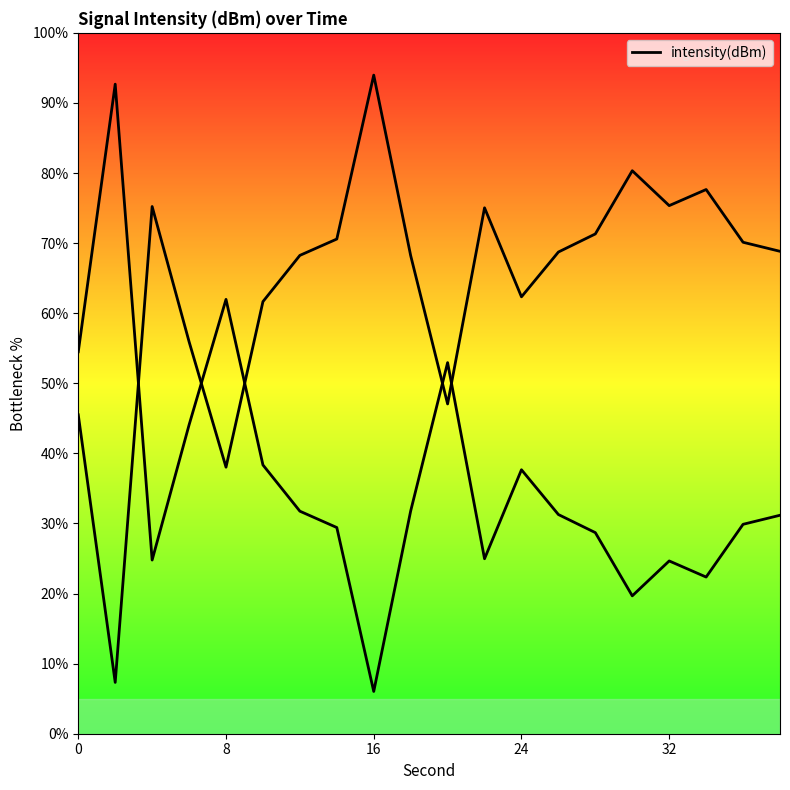

How many data points does each series have?

20